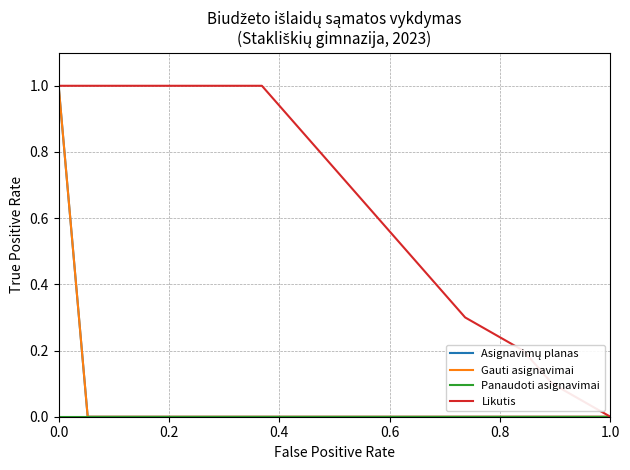

What is the difference between the second highest and minimum values in the Likutis series?

1.0